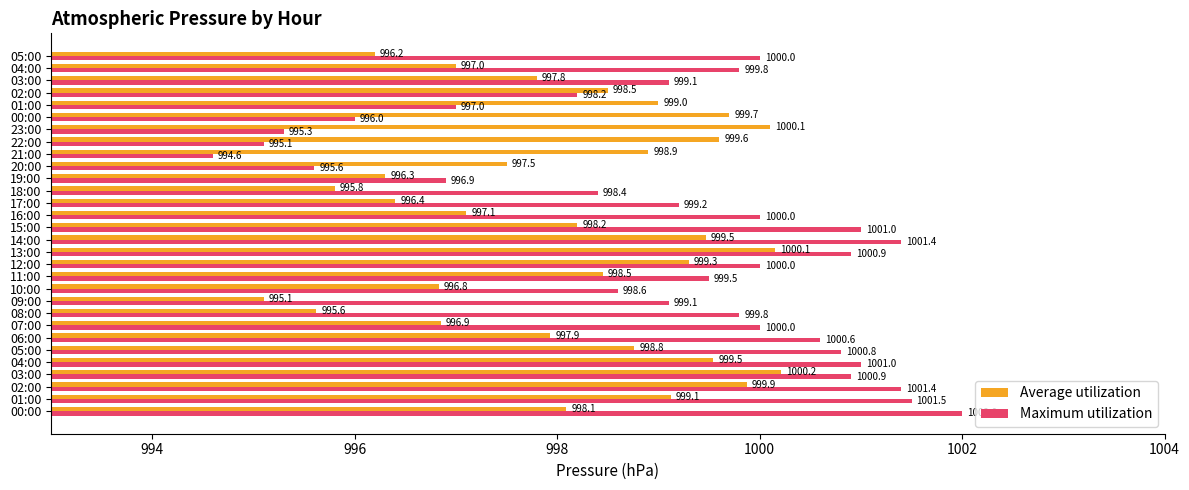

How many values in the Average utilization series exceed 998?

17